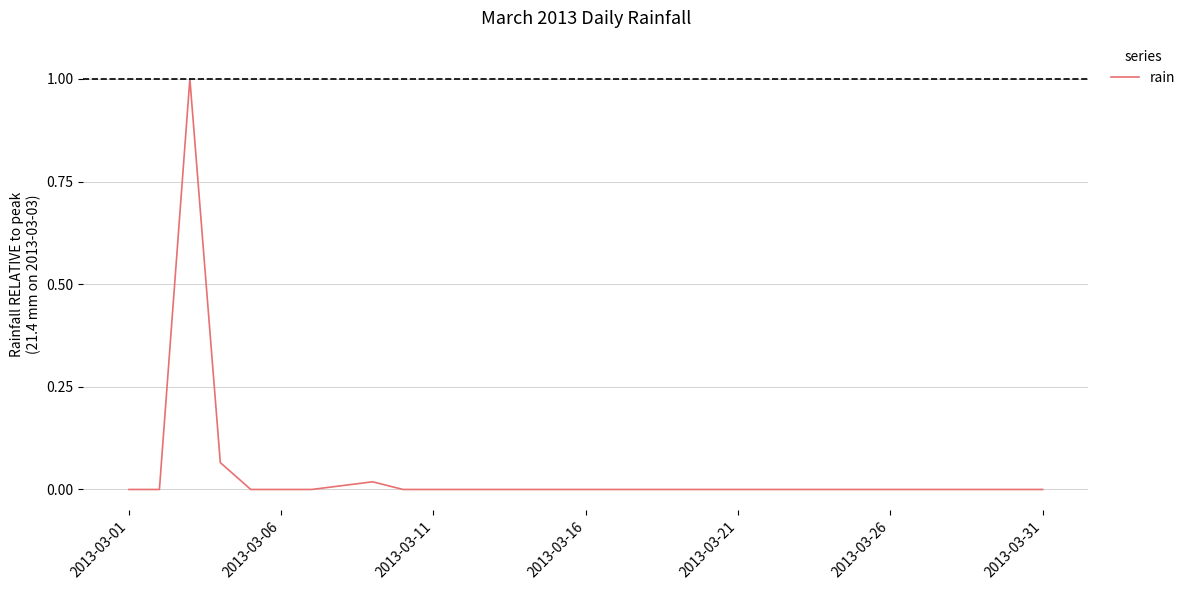

What is the maximum value shown in the chart?

1.0